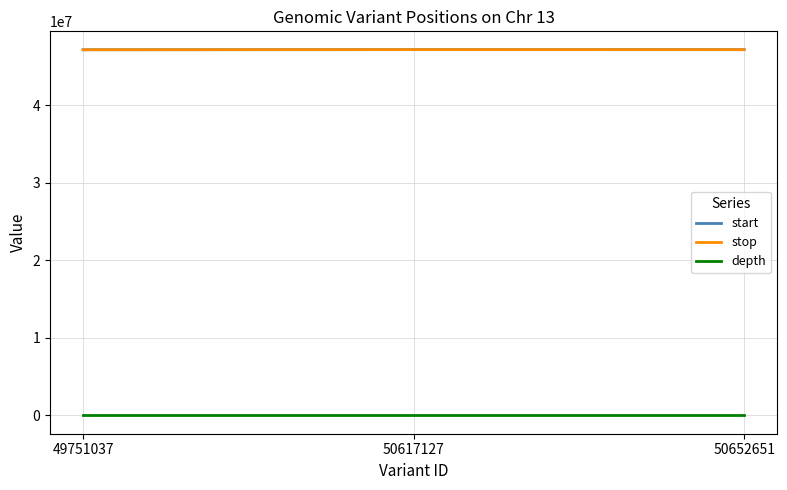

At which label is start closest to 47140023?

50652651